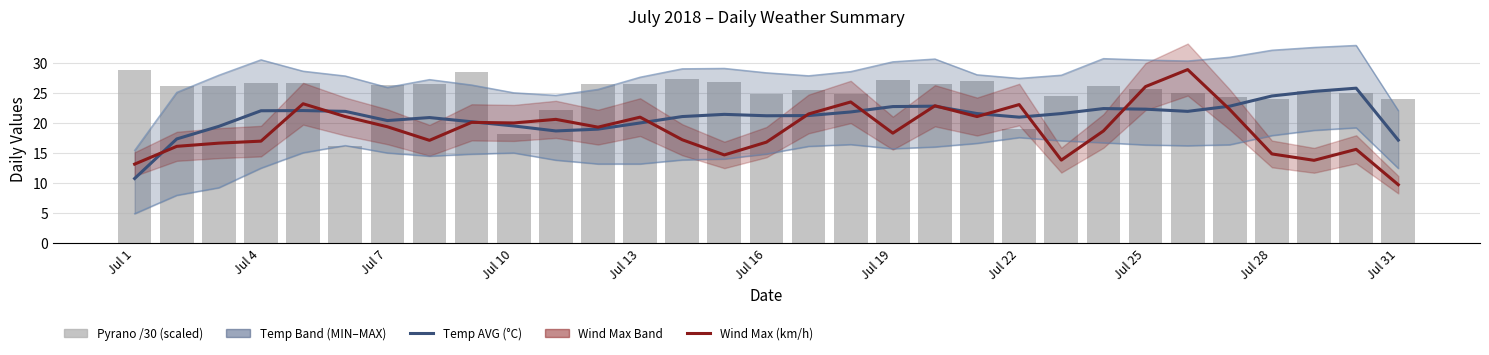

Reading right to left, extract all data points from this chart.

Temp AVG (°C): 17.2	25.8	25.3	24.5	22.8	22.0	22.3	22.4	21.6	21.0	21.6	22.8	22.8	21.9	21.3	21.2	21.5	21.1	20.0	19.0	18.7	19.5	20.2	20.9	20.4	22.0	22.1	22.1	19.5	17.4	10.8
Temp MAX (°C): 22.1	33.0	32.6	32.2	31.0	30.4	30.5	30.8	28.0	27.5	28.1	30.7	30.2	28.6	27.9	28.4	29.1	29.1	27.7	25.6	24.6	25.1	26.4	27.3	26.0	27.9	28.7	30.6	28.0	25.1	15.5
Temp MIN (°C): 12.5	19.2	18.8	17.9	16.4	16.2	16.4	16.7	17.1	17.6	16.6	16.0	15.7	16.4	16.1	14.9	14.0	13.9	13.2	13.2	13.8	15.0	14.8	14.5	15.0	16.3	15.1	12.5	9.2	8.0	4.9
Wind Max (km/h): 9.7	15.6	13.8	14.9	22.3	28.9	26.1	18.7	13.8	23.1	21.1	22.9	18.3	23.5	21.5	16.8	14.7	17.2	21.0	19.3	20.6	20.0	20.1	17.1	19.4	21.1	23.2	17.0	16.7	16.1	13.2
Pyrano 45994 /30 (scaled): 24.0	25.0	25.4	24.1	24.4	25.1	25.6	26.2	24.5	19.1	27.0	26.6	27.2	24.9	25.6	24.8	26.8	27.4	26.6	26.5	22.2	18.3	28.6	26.5	26.4	16.1	26.8	26.7	26.2	26.1	28.9